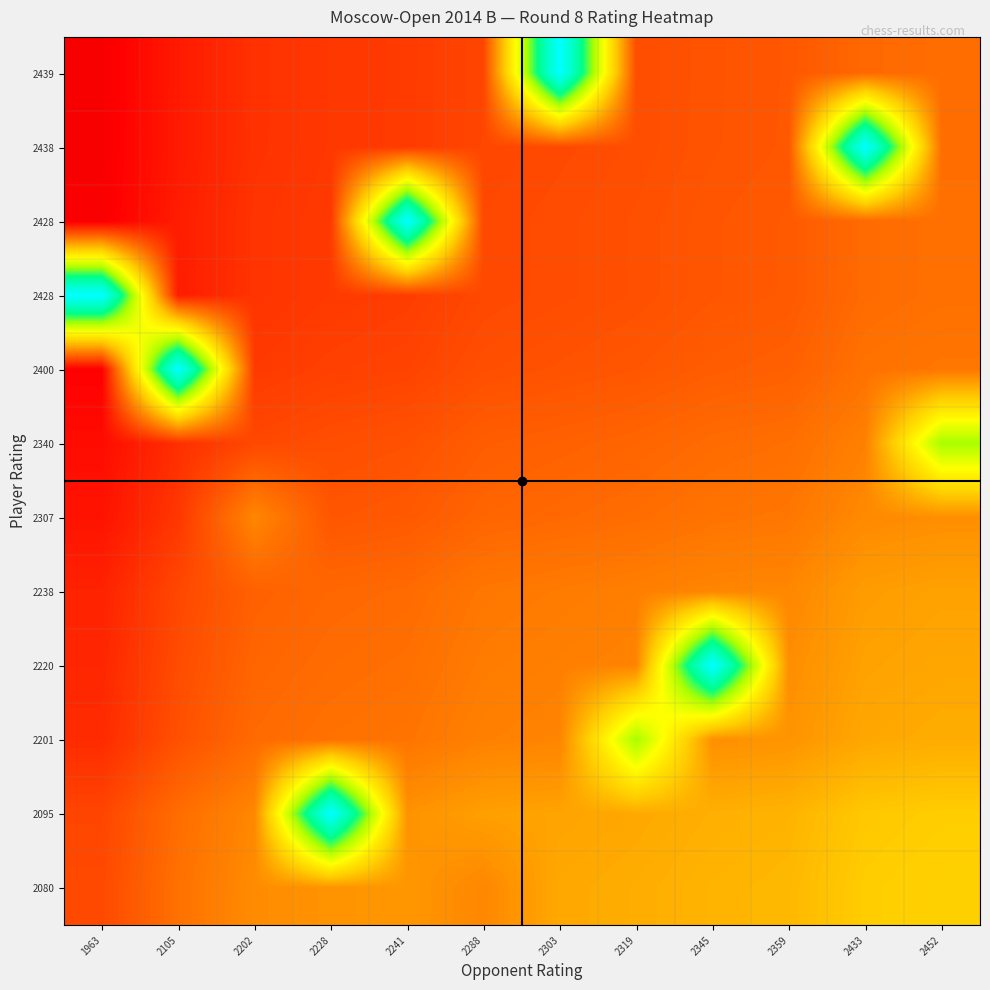

What is the smallest value displayed?

0.1